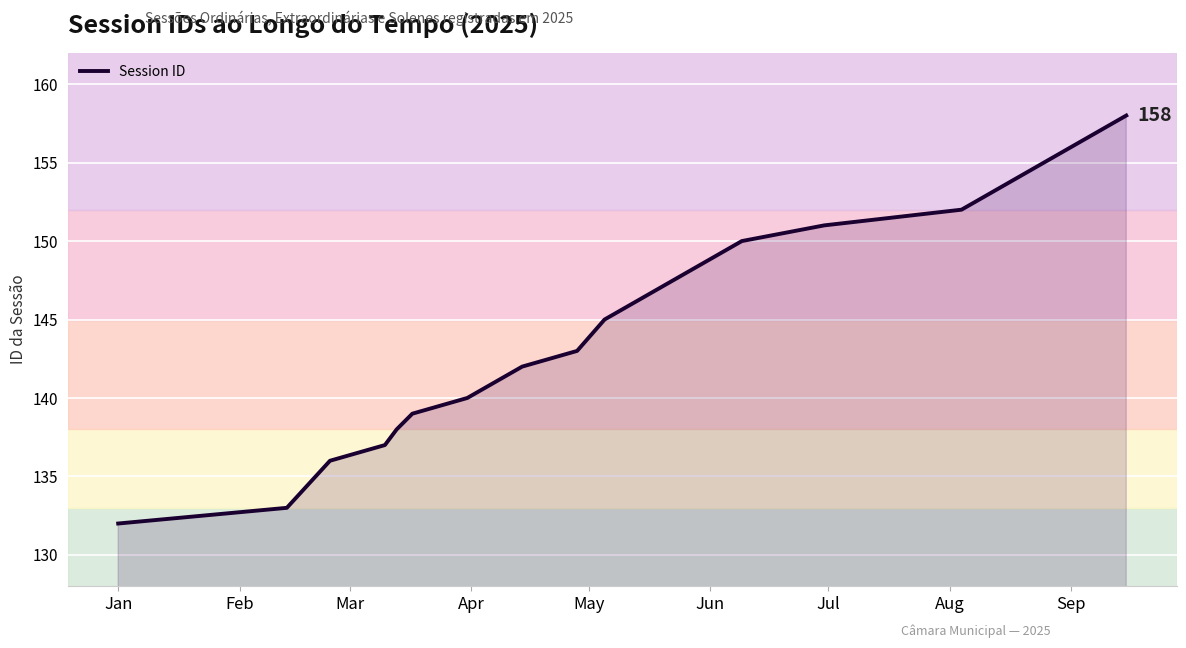

What is the maximum value shown in the chart?

158